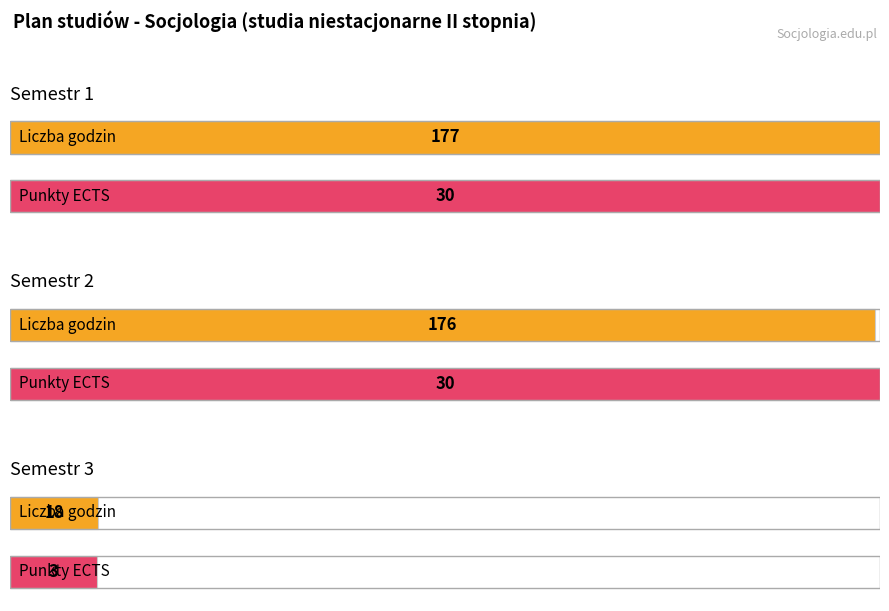

What is the approximate value of Semestr 2 at Punkty ECTS, to the nearest 5?

30